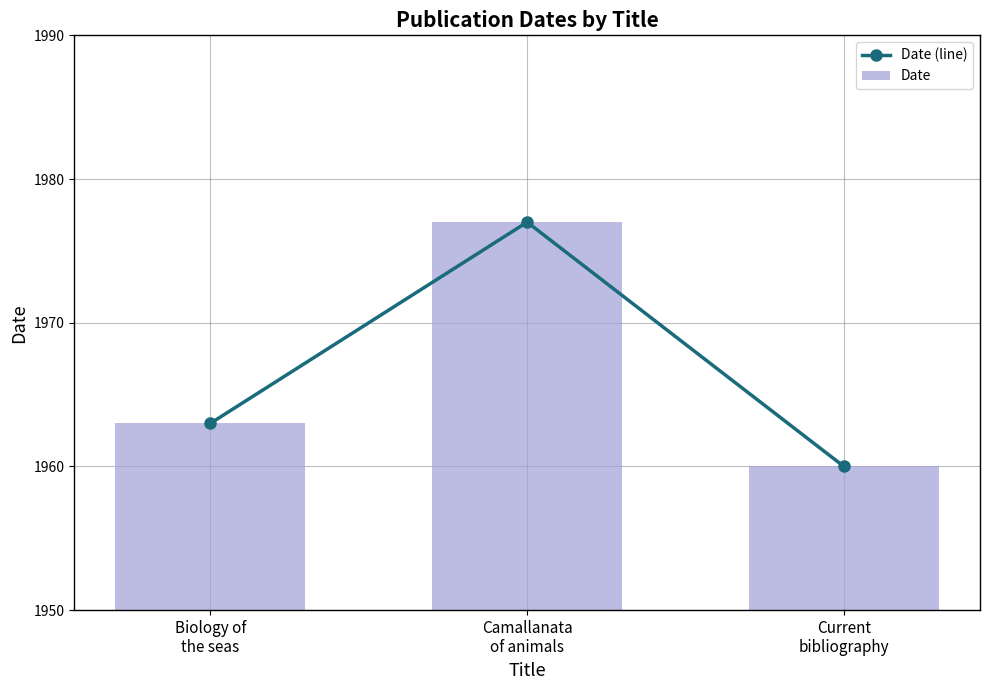

Reading left to right, what are all the values shown in this chart?

Date (line): 1963	1977	1960
Date: 1963	1977	1960